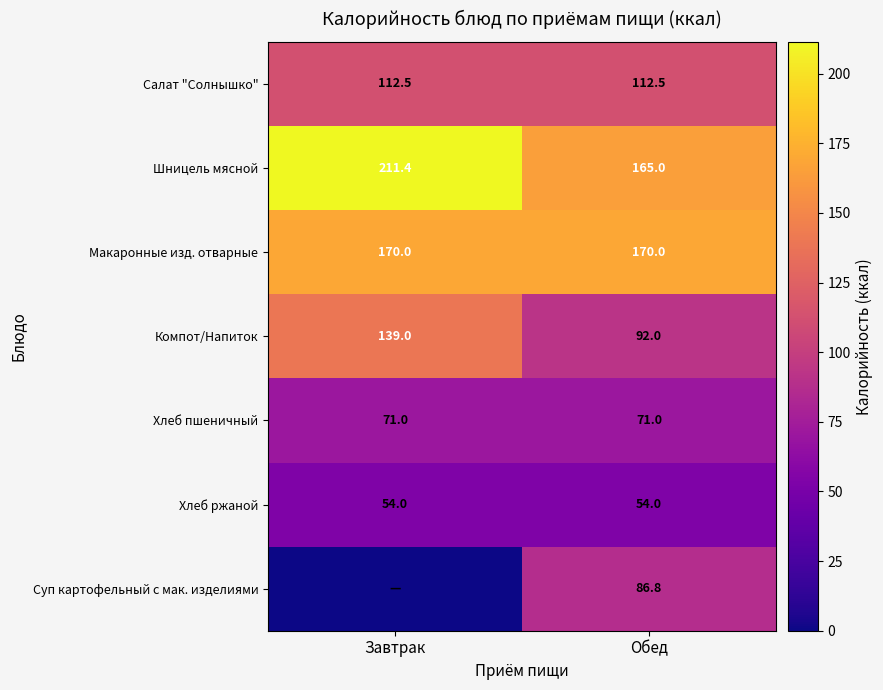

What is the sum of the Компот/Напиток values at Завтрак and Обед?

231.0